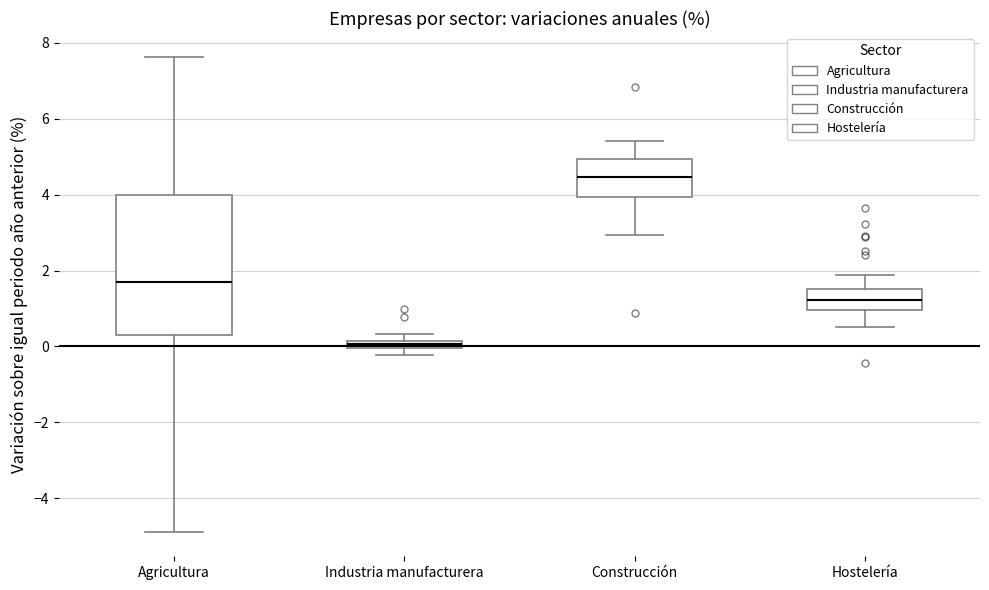

Which box has the highest median line?

Construcción